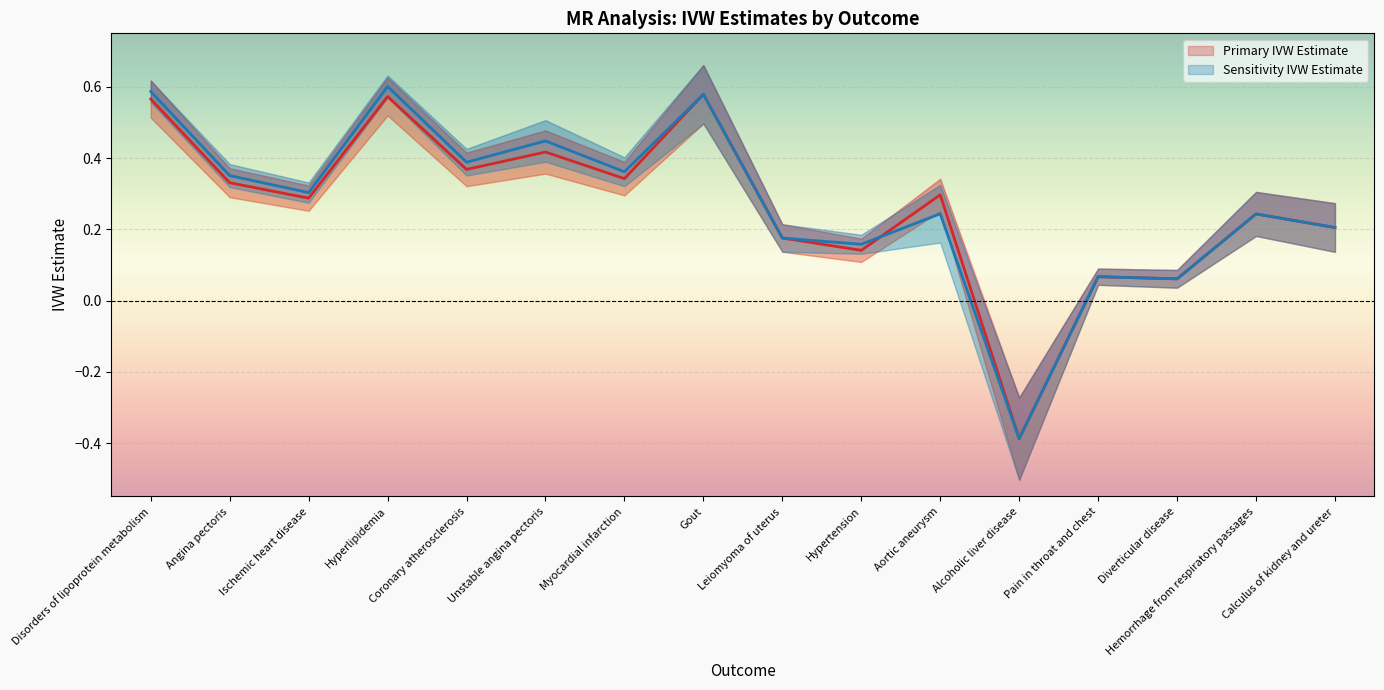

Reading right to left, list all the values displayed in this chart.

Primary IVW Estimate: Calculus of kidney and ureter=0.2	Hemorrhage from respiratory passages=0.2	Diverticular disease=0.1	Pain in throat and chest=0.1	Alcoholic liver disease=-0.4	Aortic aneurysm=0.3	Hypertension=0.1	Leiomyoma of uterus=0.2	Gout=0.6	Myocardial infarction=0.3	Unstable angina pectoris=0.4	Coronary atherosclerosis=0.4	Hyperlipidemia=0.6	Ischemic heart disease=0.3	Angina pectoris=0.3	Disorders of lipoprotein metabolism=0.6
Sensitivity IVW Estimate: Calculus of kidney and ureter=0.2	Hemorrhage from respiratory passages=0.2	Diverticular disease=0.1	Pain in throat and chest=0.1	Alcoholic liver disease=-0.4	Aortic aneurysm=0.2	Hypertension=0.2	Leiomyoma of uterus=0.2	Gout=0.6	Myocardial infarction=0.4	Unstable angina pectoris=0.4	Coronary atherosclerosis=0.4	Hyperlipidemia=0.6	Ischemic heart disease=0.3	Angina pectoris=0.4	Disorders of lipoprotein metabolism=0.6